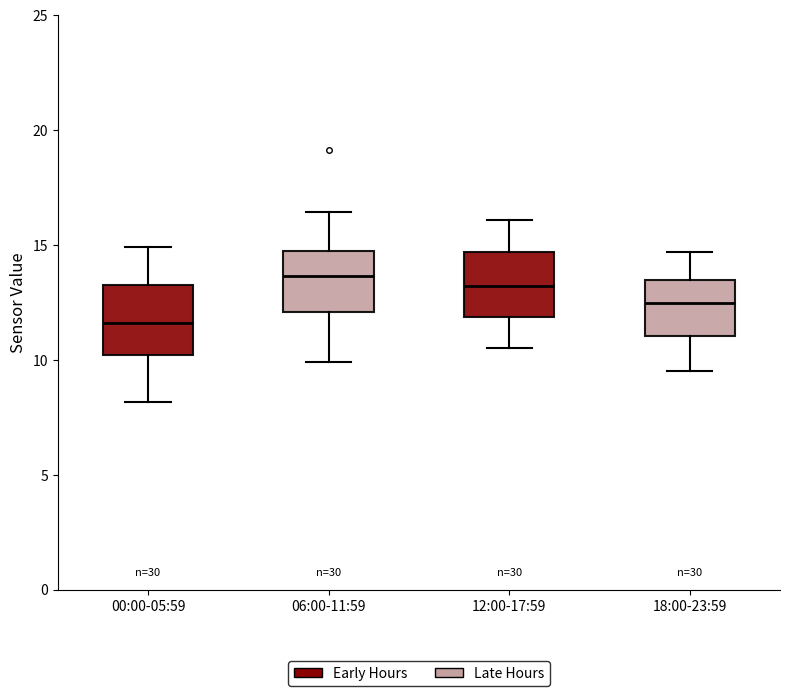

Reading left to right, read every box against the y-axis: the position of its median line, the range the box covers, and the ends of its whiskers. The values are not printed on the chart, so give them approximately, as read against the axis.

00:00-05:59: median 11.5, box 10.0 to 13.0, whiskers 8.0 to 15.0
06:00-11:59: median 13.5, box 12.0 to 14.5, whiskers 10.0 to 16.5
12:00-17:59: median 13.0, box 12.0 to 14.5, whiskers 10.5 to 16.0
18:00-23:59: median 12.5, box 11.0 to 13.5, whiskers 9.5 to 14.5